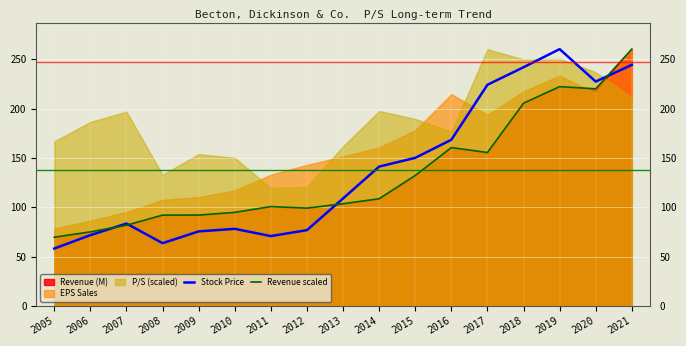

What is the maximum value for Revenue scaled?

260.4